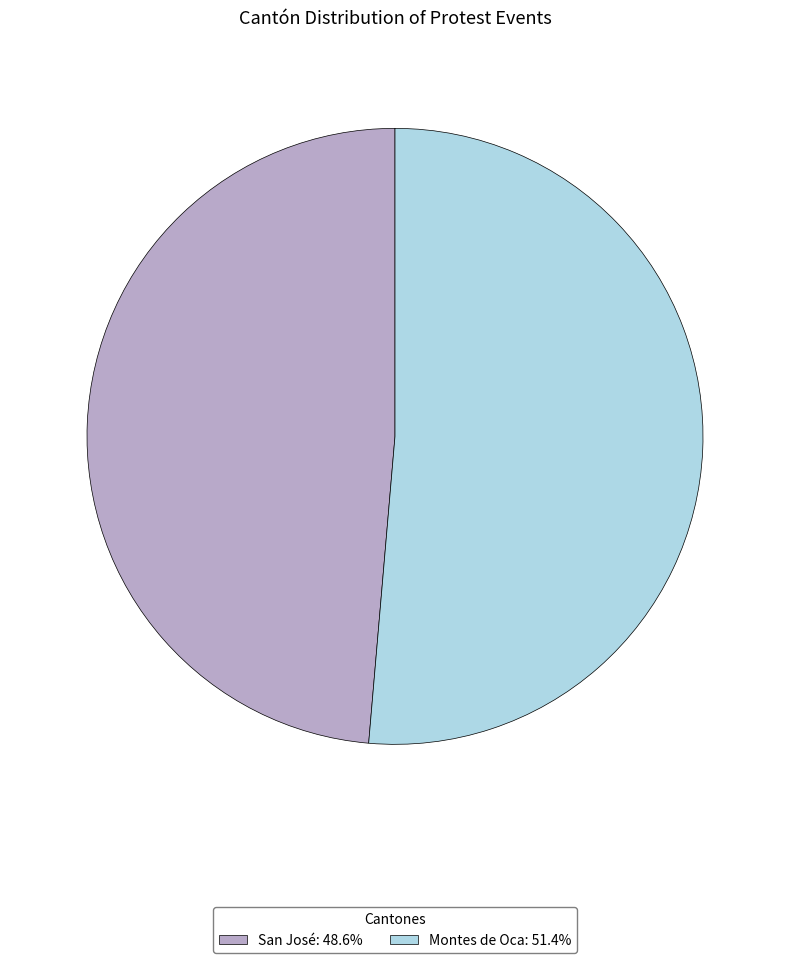

Approximately how many times larger is the value at San José: 48.6% compared to Montes de Oca: 51.4%?

0.9